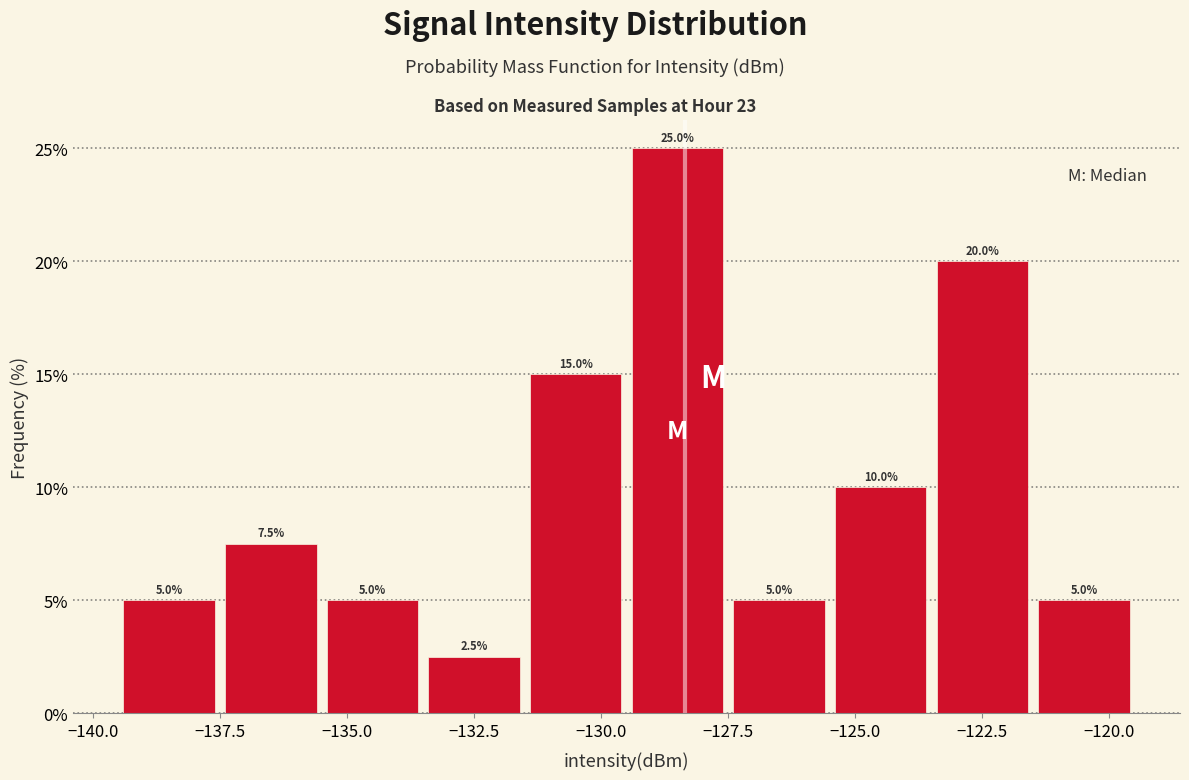

Reading left to right, transcribe this chart: for each bar, give the range it covers on the x-axis and its height.

-139.5 to -137.5: 5.0
-137.5 to -135.5: 7.5
-135.5 to -133.5: 5.0
-133.5 to -131.5: 2.5
-131.5 to -129.5: 15.0
-129.5 to -127.5: 25.0
-127.5 to -125.5: 5.0
-125.5 to -123.5: 10.0
-123.5 to -121.5: 20.0
-121.5 to -119.5: 5.0